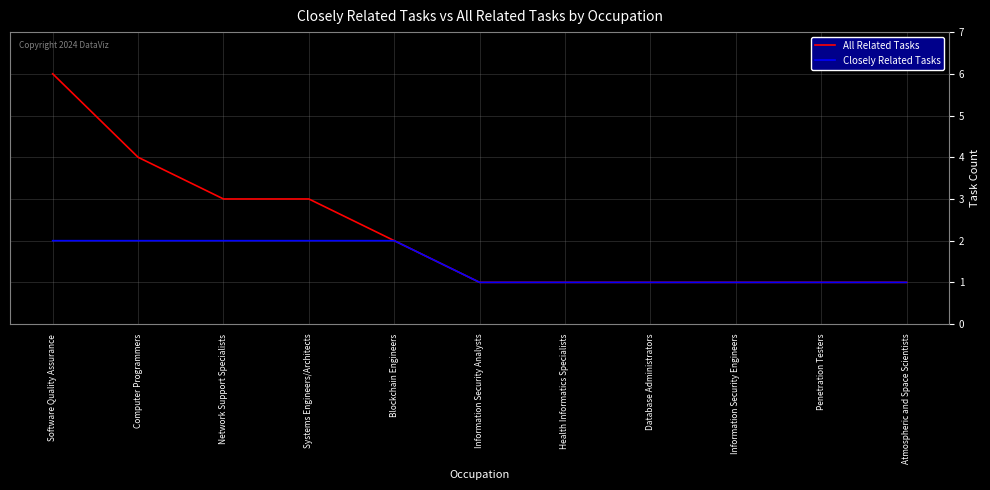

Is it true that Closely Related Tasks equals 3 at Systems Engineers/Architects?

False